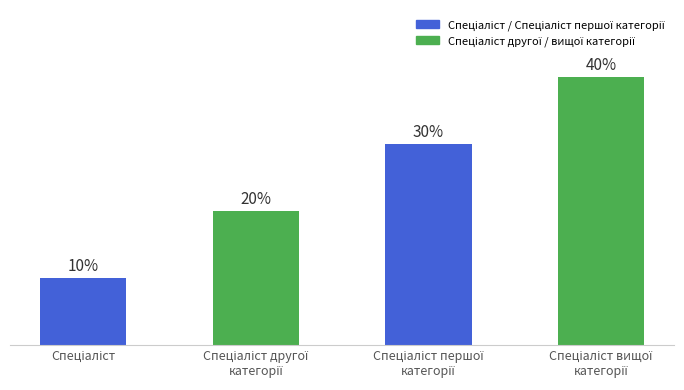

Does the chart contain any negative values?

No